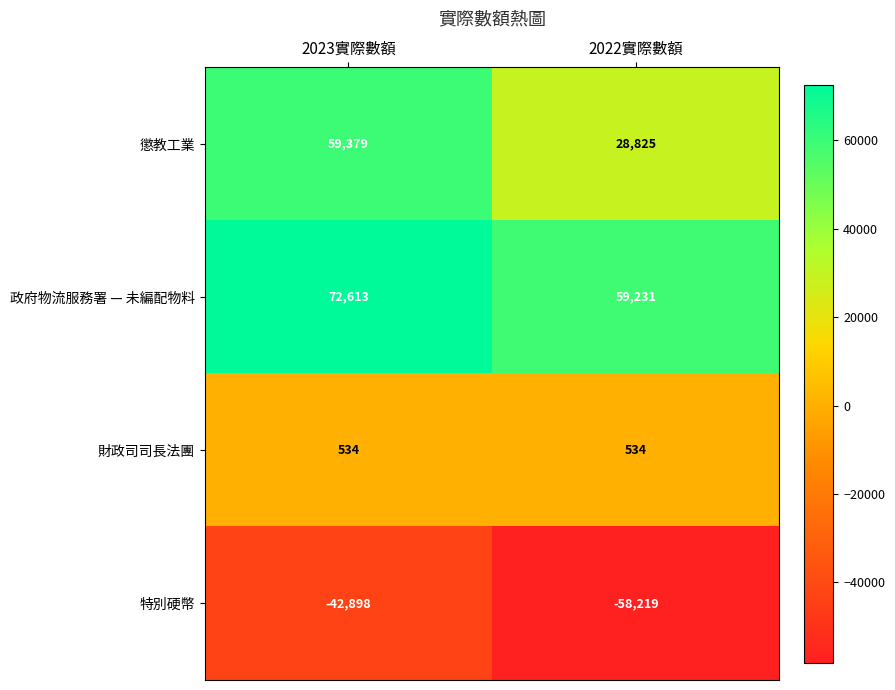

What is the sum of all 特別硬幣 values?

-101117